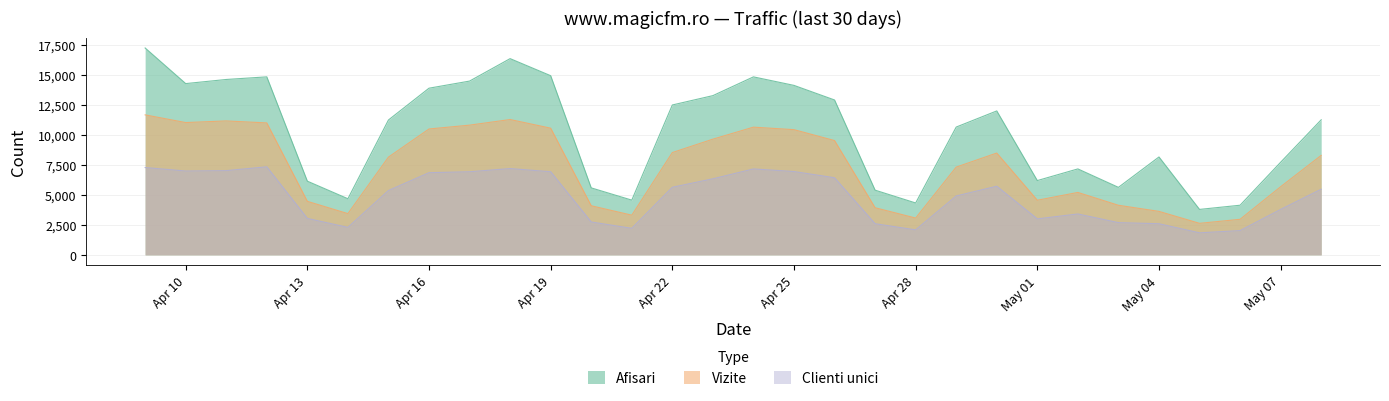

What position from the left is 2024.4.20?

12